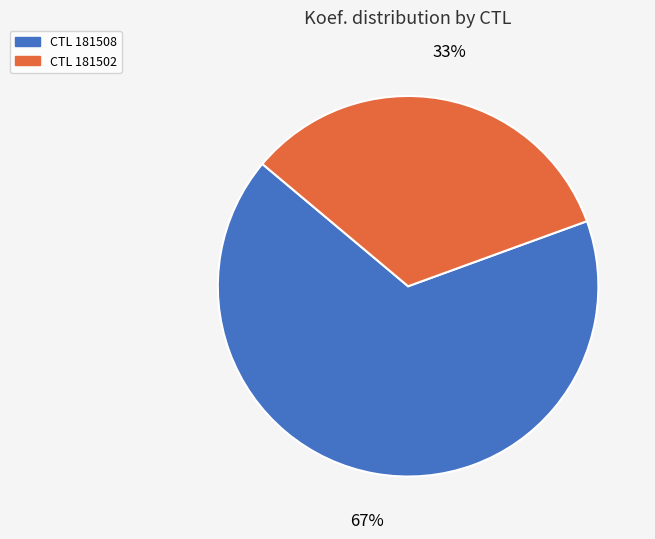

What percentage is the CTL 181508 slice, to the nearest percent?

67%